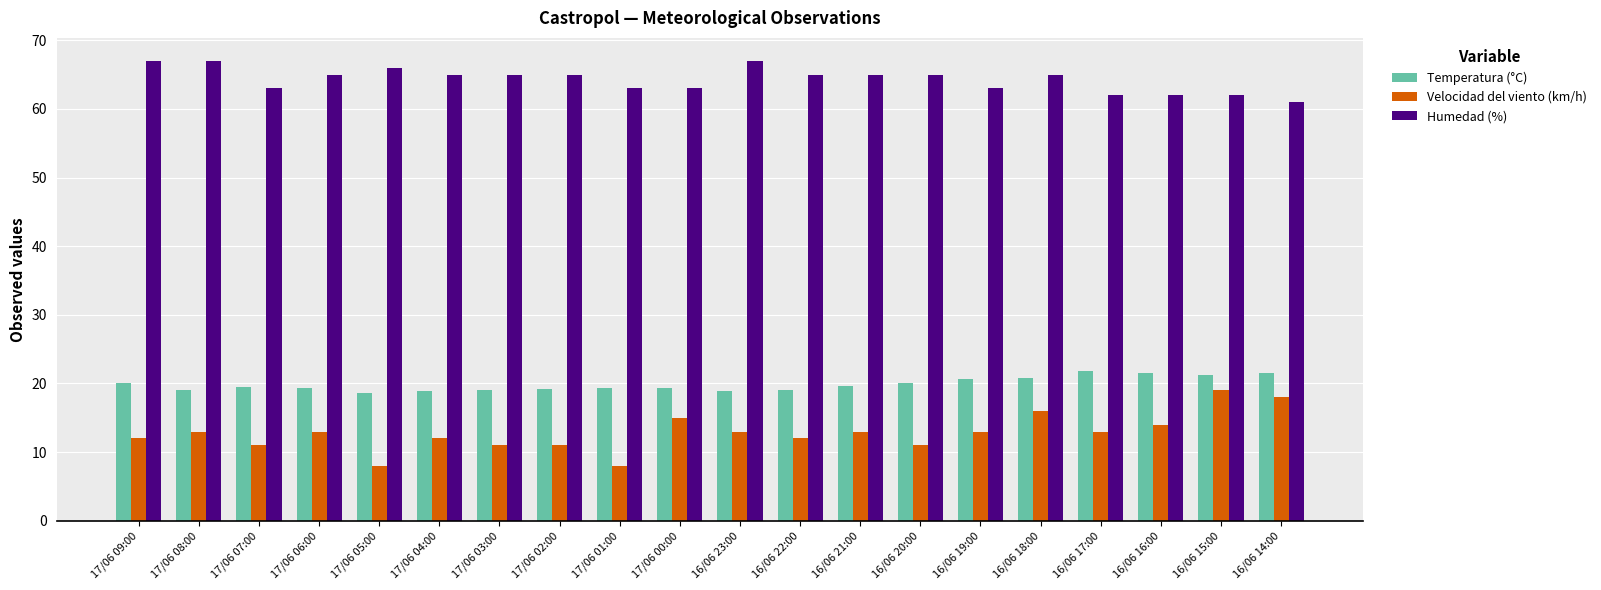

Which series has the largest total across all categories?

Humedad (%)